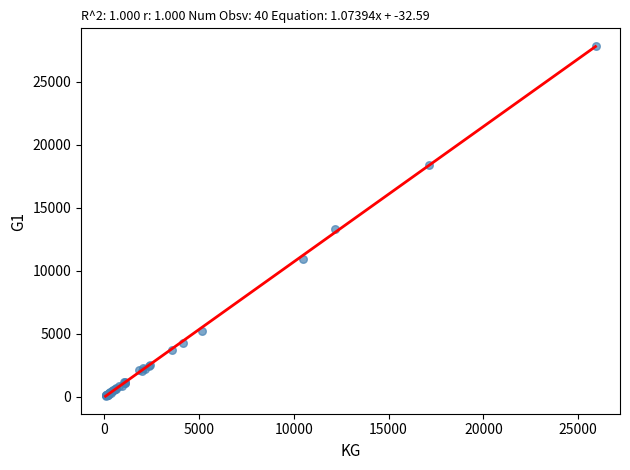

What Y value in the scatter plot is closest to 13966?

13312